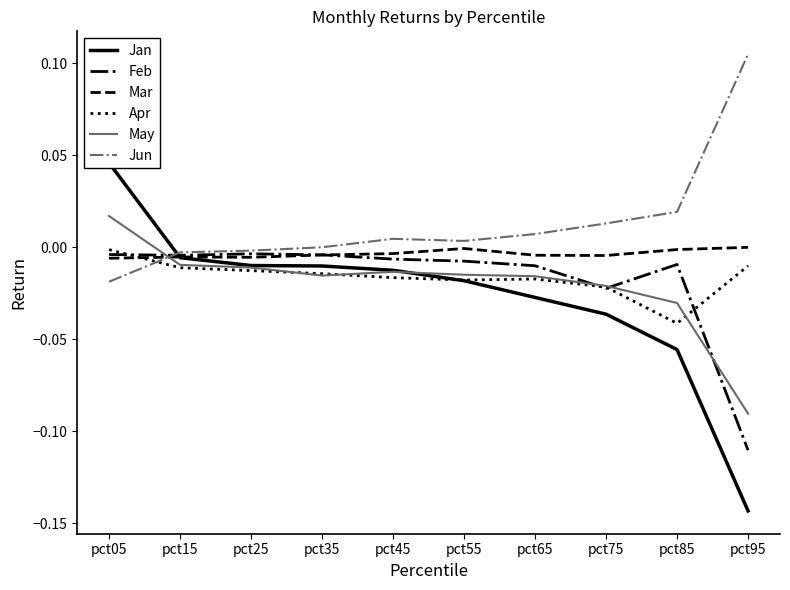

List the labels in order of Jun value, largest first.

pct95, pct85, pct75, pct65, pct45, pct55, pct35, pct25, pct15, pct05